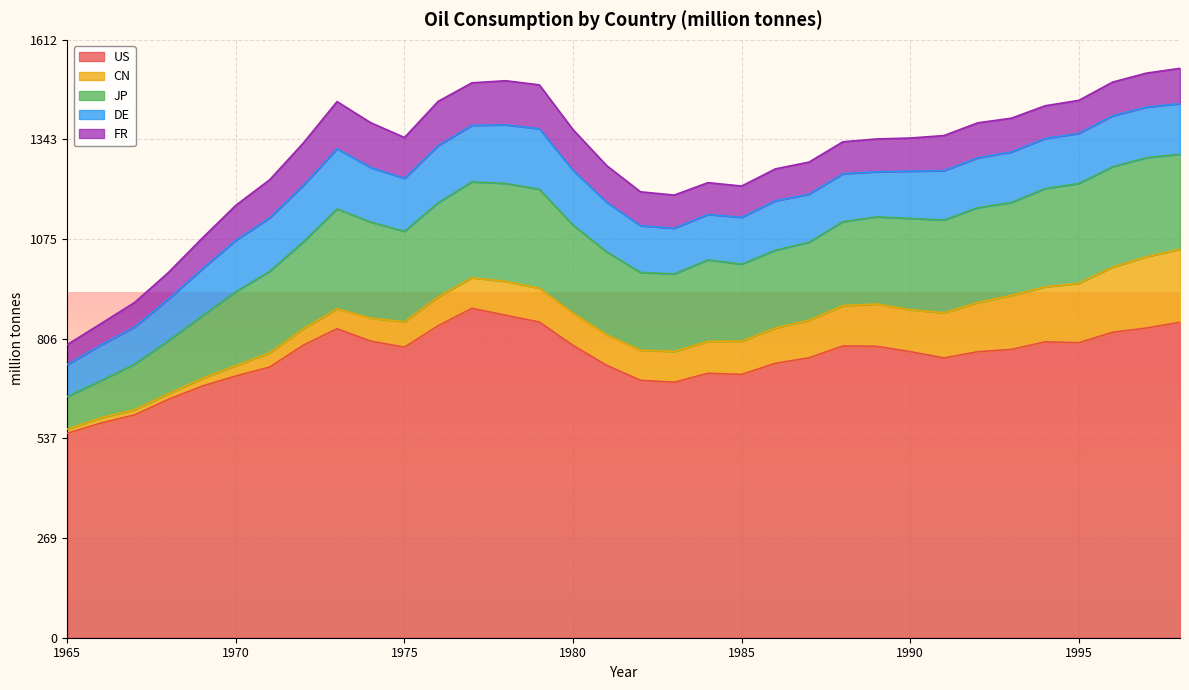

Which series changed the most between 1970 and 1986?

CN